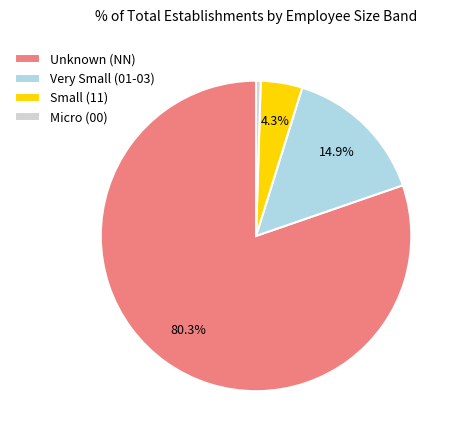

To the nearest percent, what is the average slice percentage?

25%